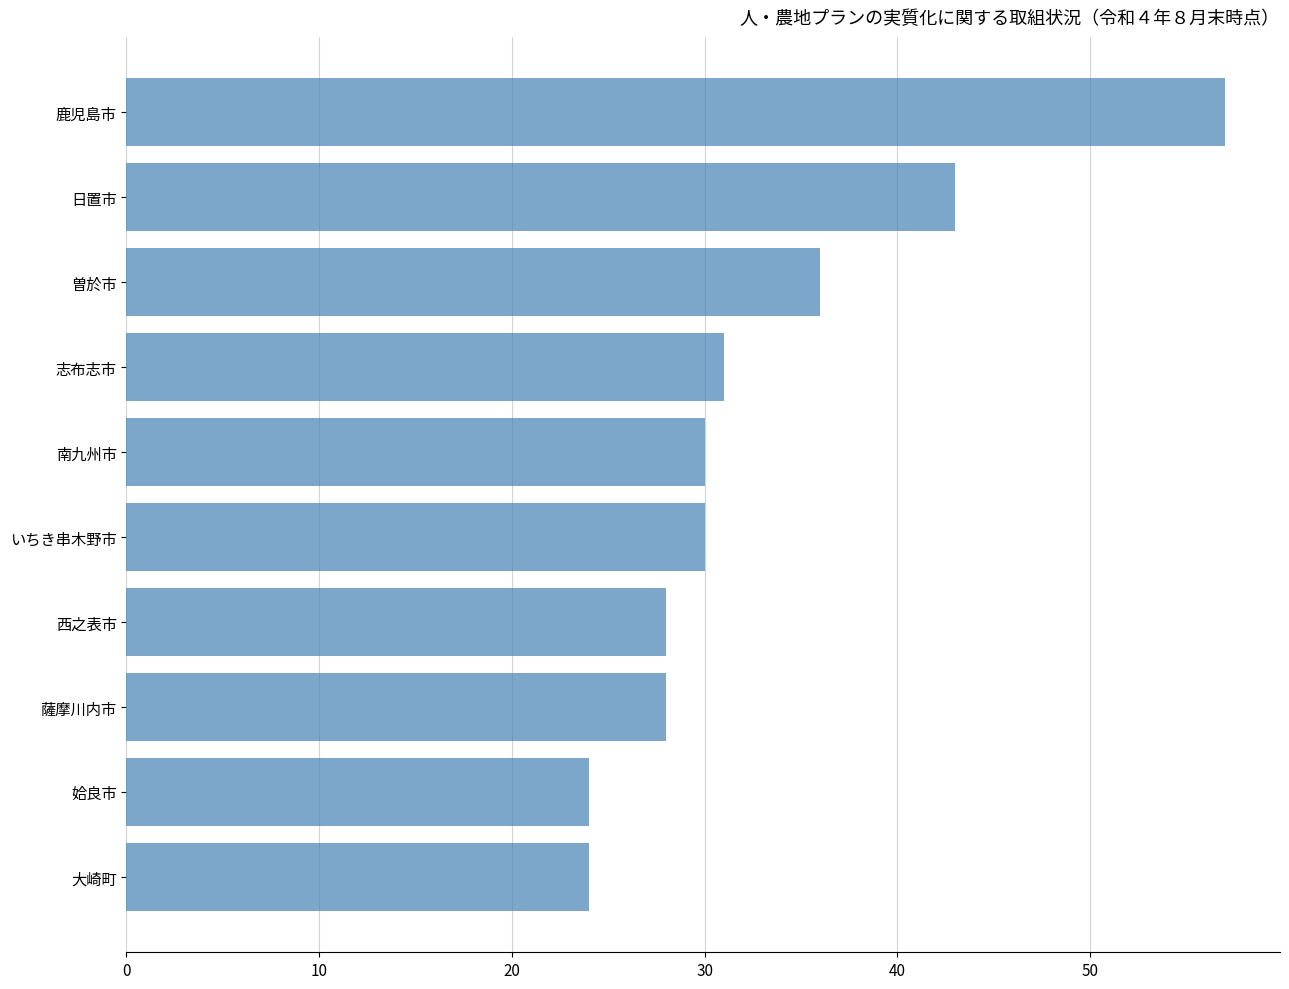

How many bars are there in total?

10